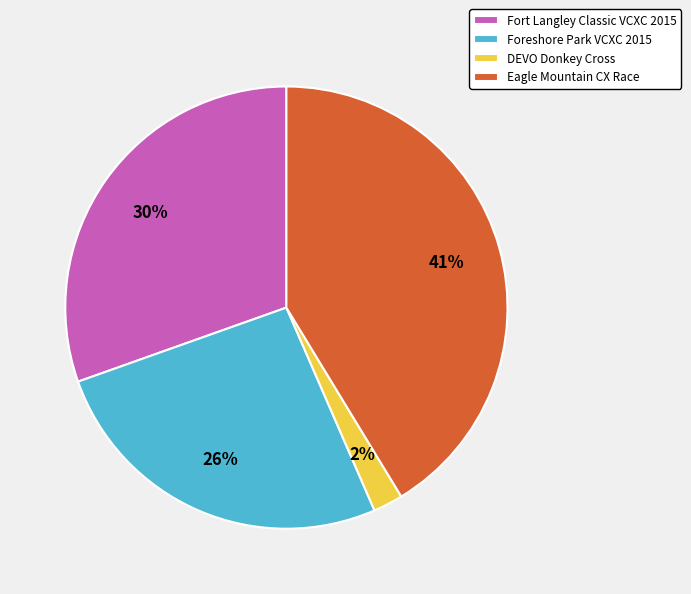

Which slice is the largest?

Eagle Mountain CX Race